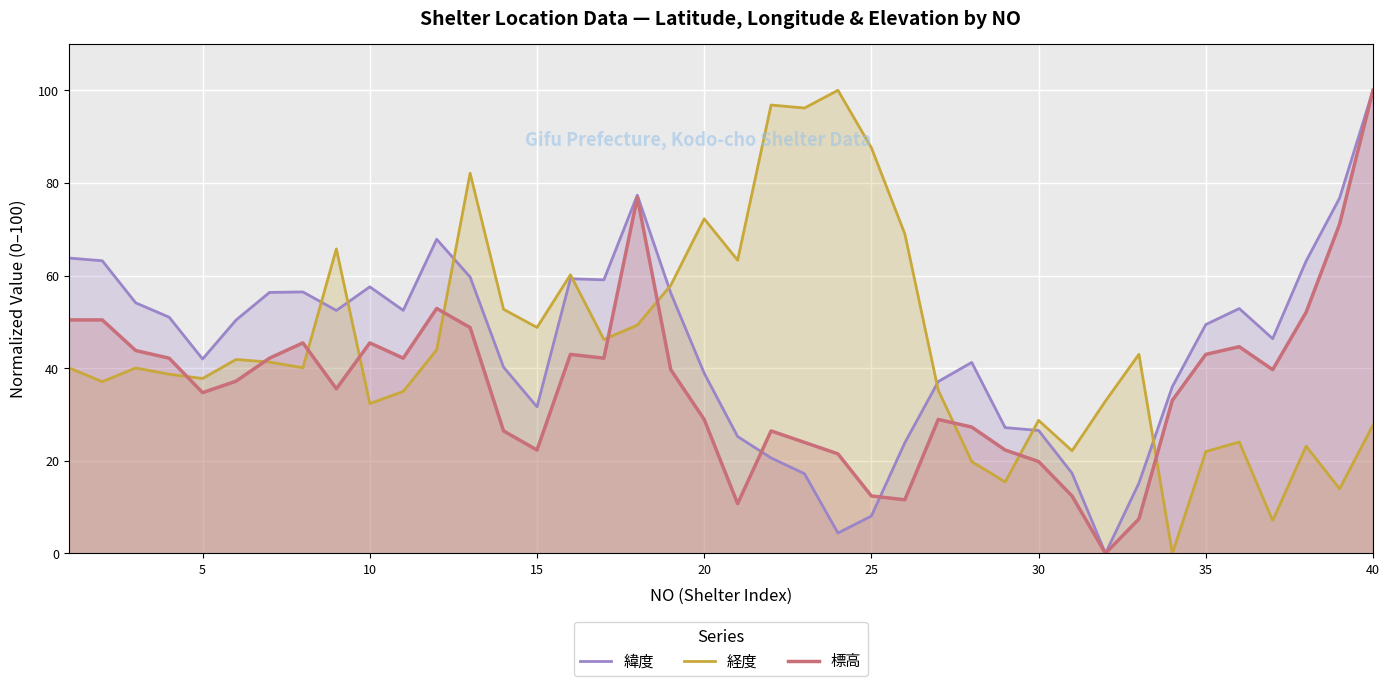

True or false: 経度 and 標高 cross at least once.

True